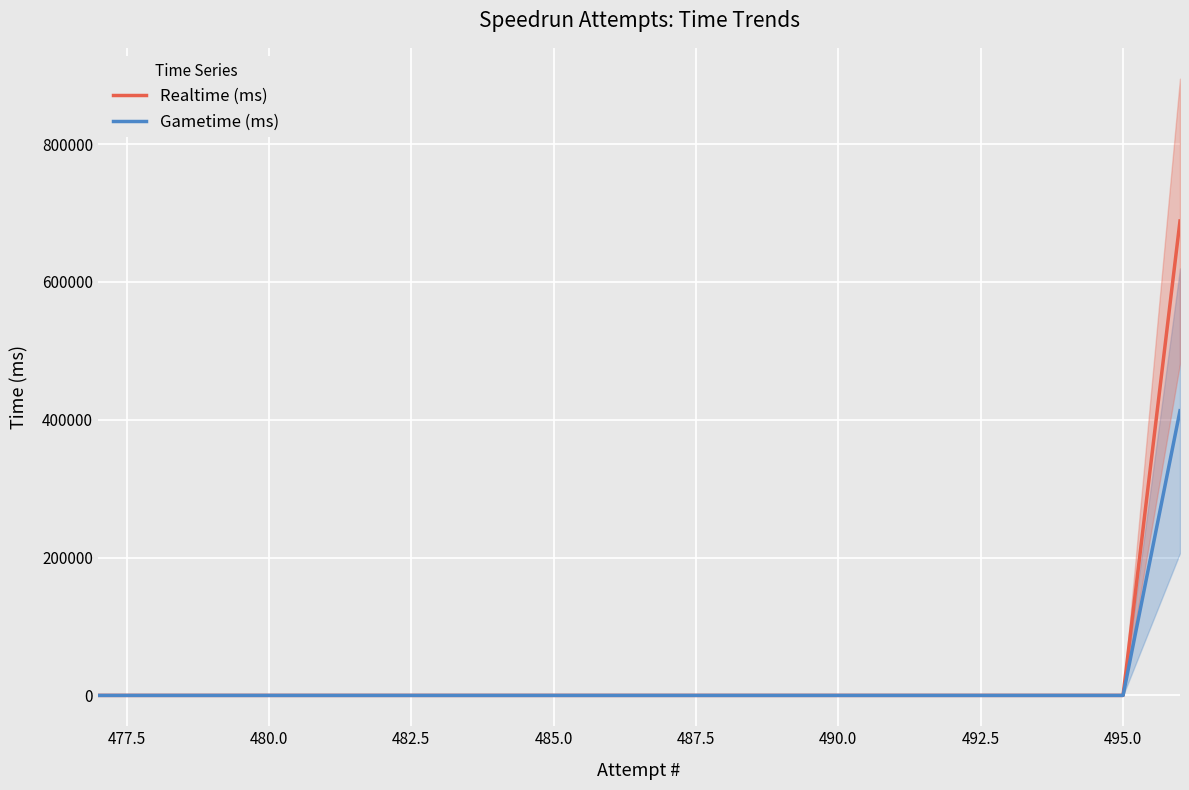

The value of Gametime (ms) at 480.0 is 0.0. True or false?

True